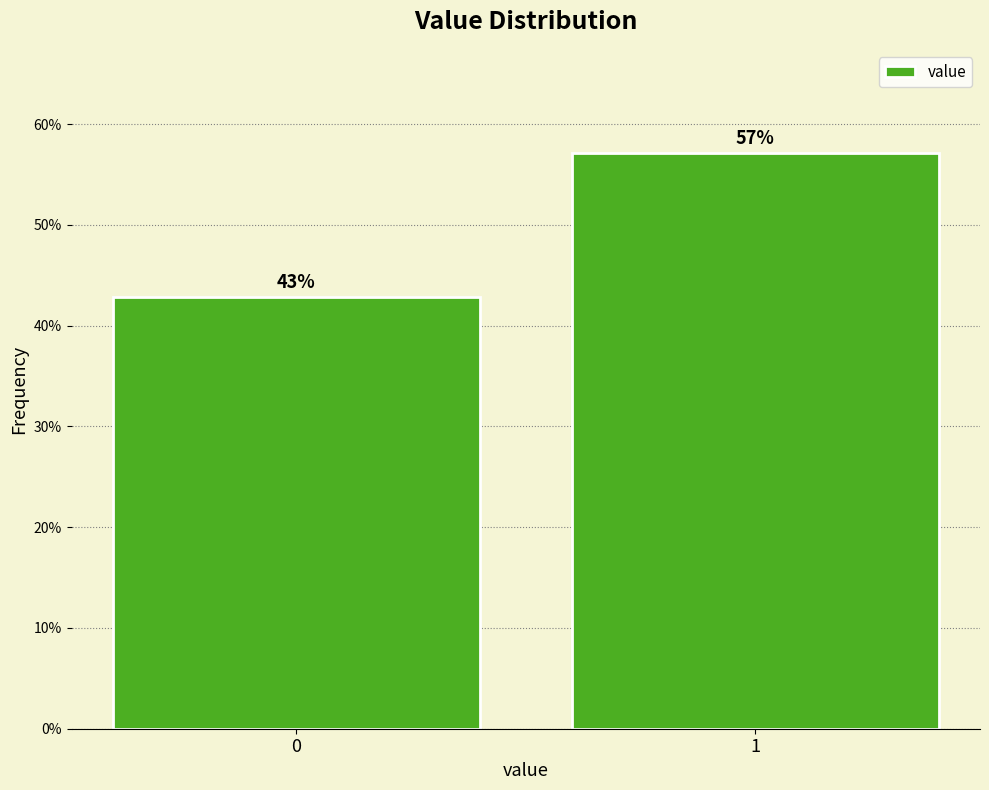

What is the value of the 1st bar from the left?

42.9